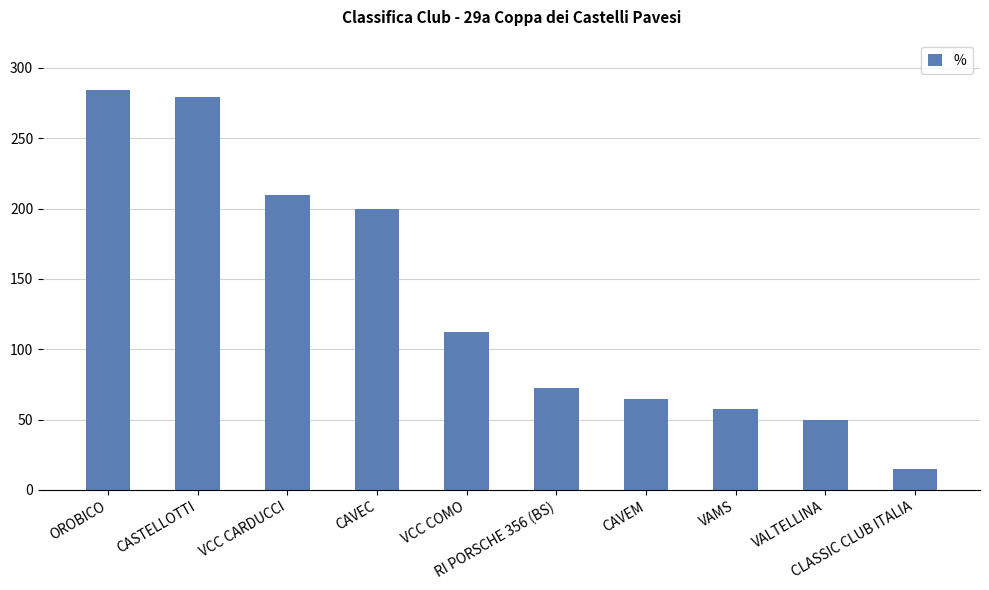

Reading left to right, list all the values displayed in this chart.

OROBICO=284.3	CASTELLOTTI=279.3	VCC CARDUCCI=209.5	CAVEC=199.5	VCC COMO=112.2	RI PORSCHE 356 (BS)=72.3	CAVEM=64.8	VAMS=57.4	VALTELLINA=49.9	CLASSIC CLUB ITALIA=15.0